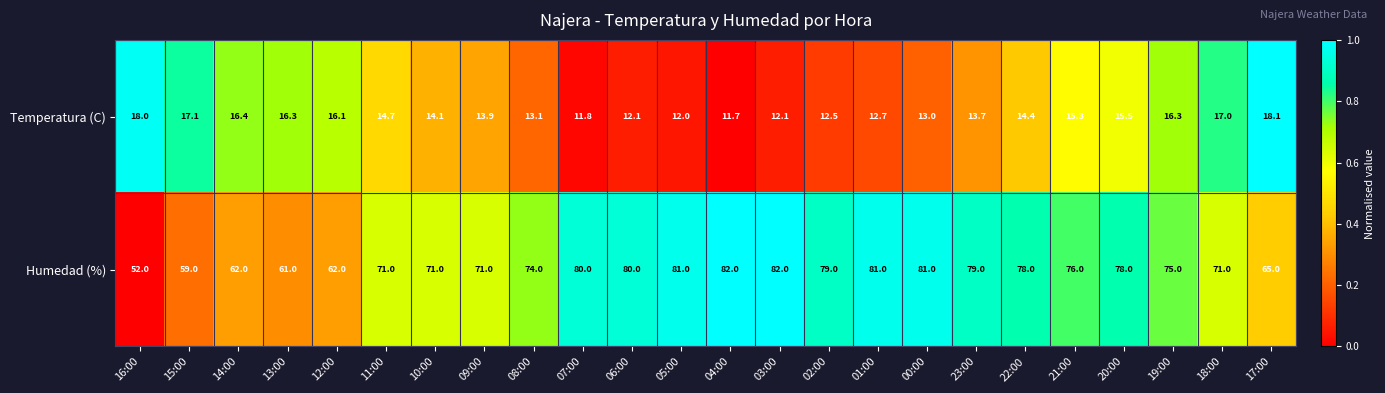

How many distinct data groups are displayed?

2